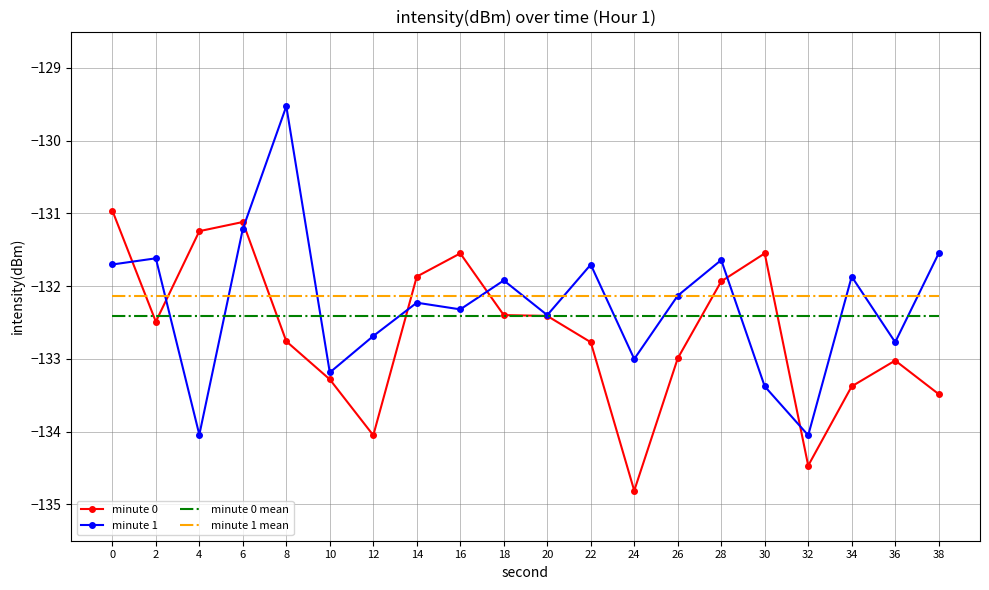

Is it true that minute 0 mean equals -182.2 at 18?

False